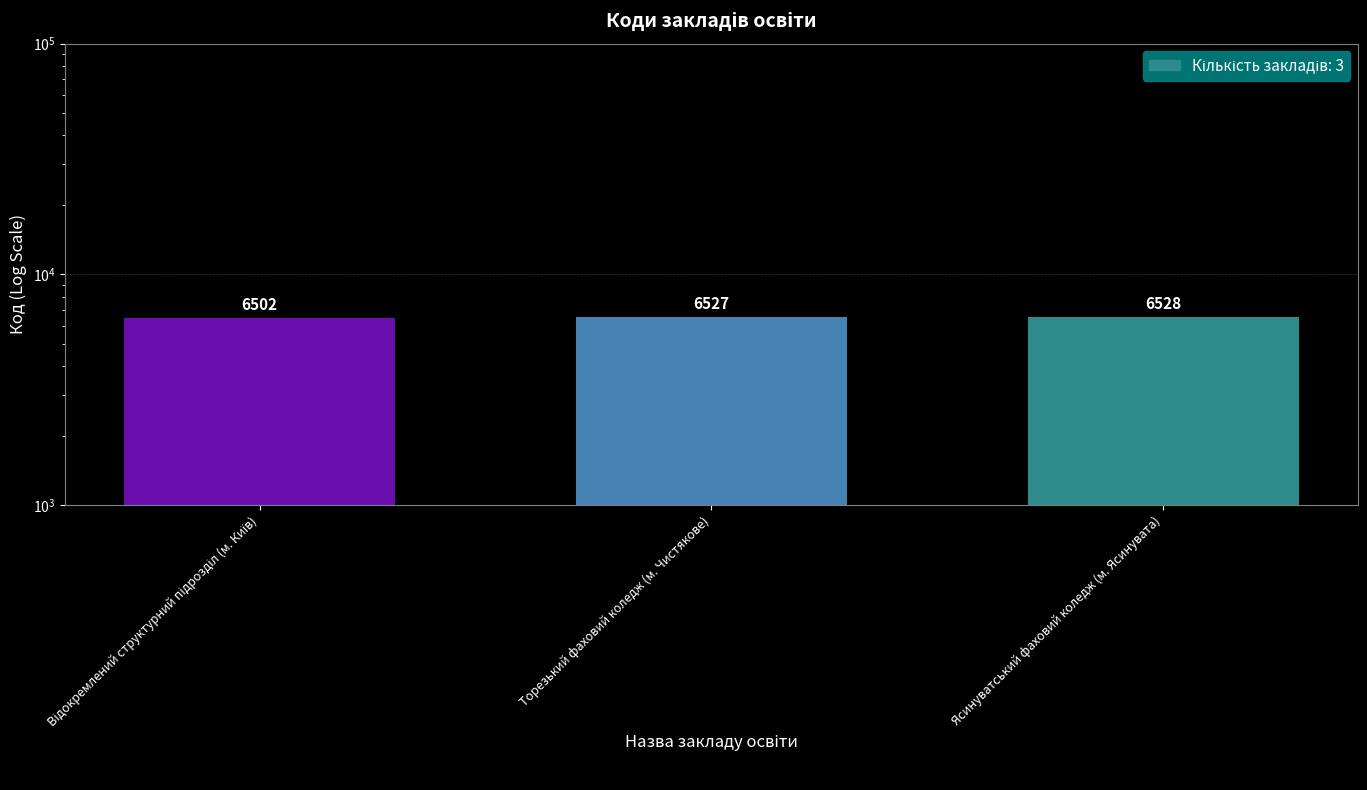

What is the label of the 3rd bar from the left?

Ясинуватський фаховий коледж (м. Ясинувата)